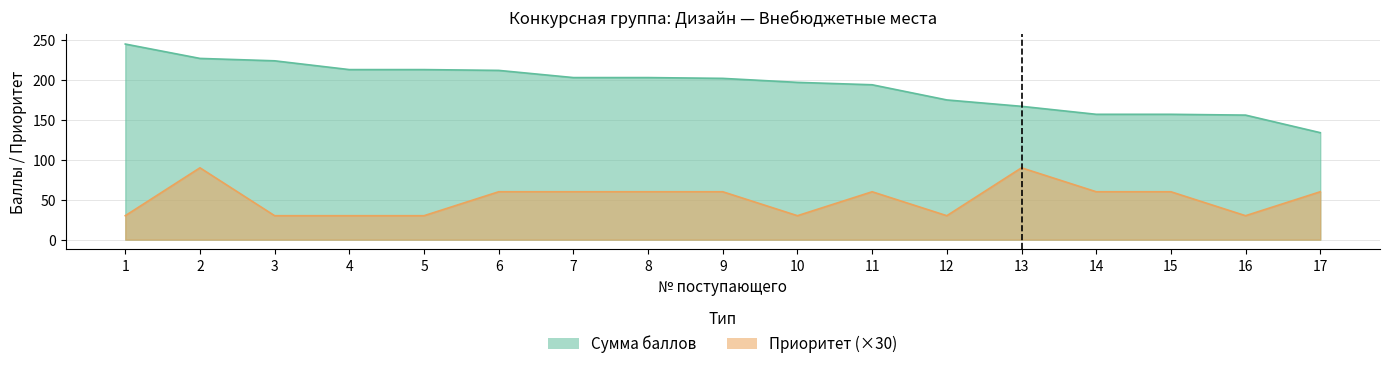

Reading left to right, what are all the values shown in this chart?

Приоритет: 30	90	30	30	30	60	60	60	60	30	60	30	90	60	60	30	60
Сумма баллов: 245	227	224	213	213	212	203	203	202	197	194	175	167	157	157	156	134